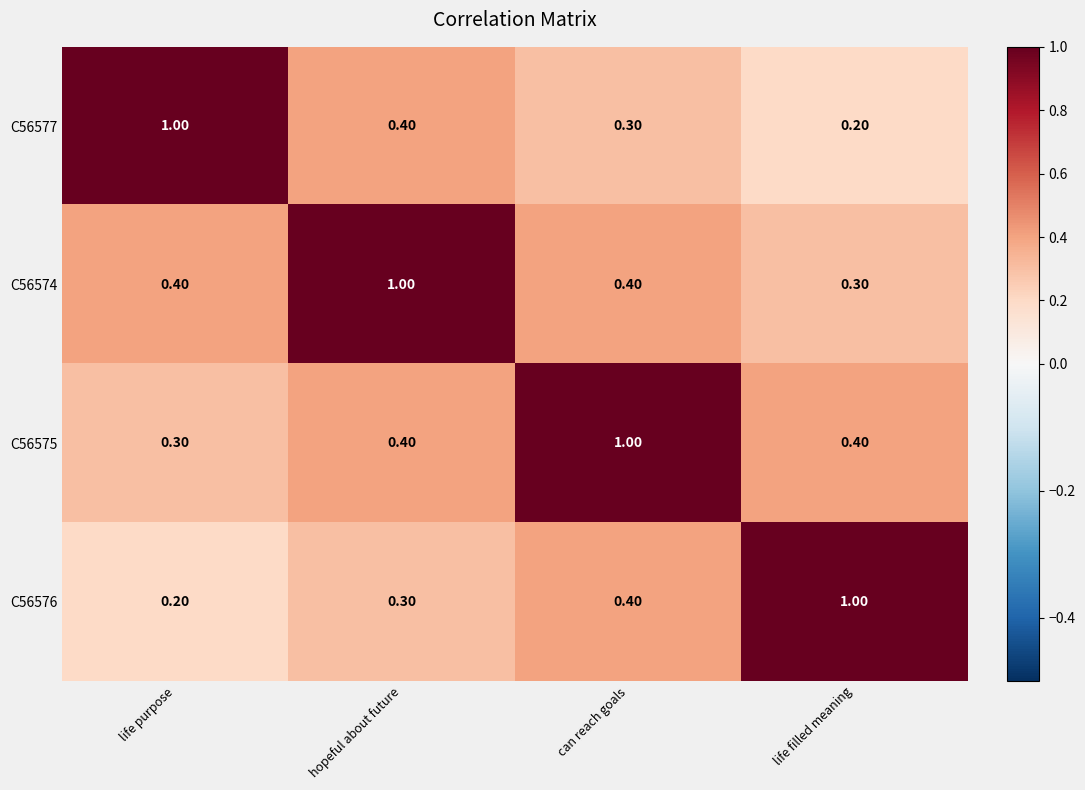

What is the difference between the highest and lowest values at life filled meaning?

0.8